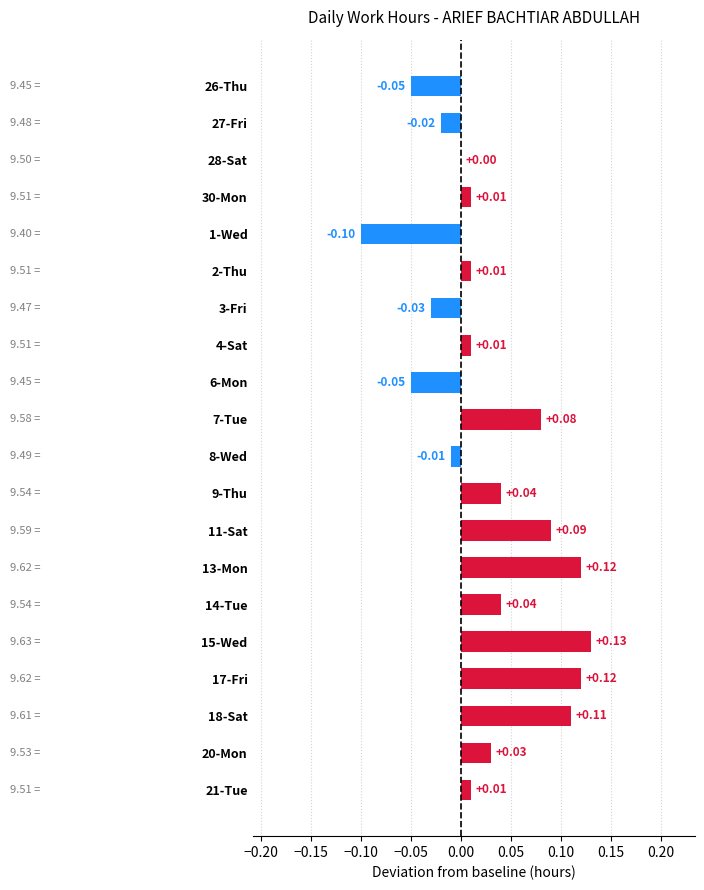

What is the change in value from 6-Mon to 11-Sat?

+0.1